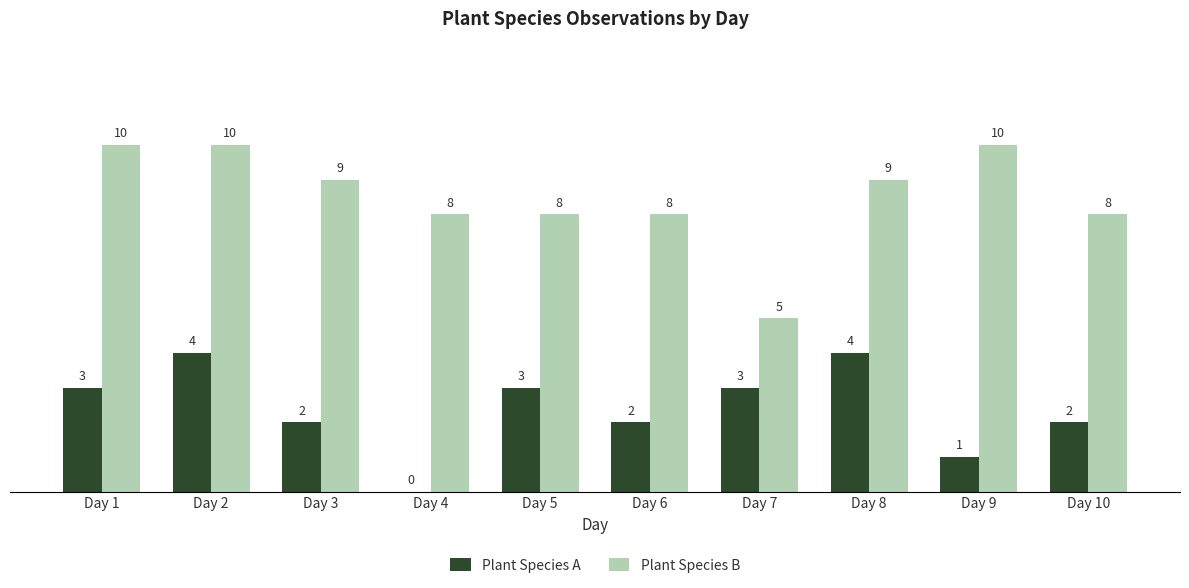

What is the approximate value of Plant Species B at Day 1?

10